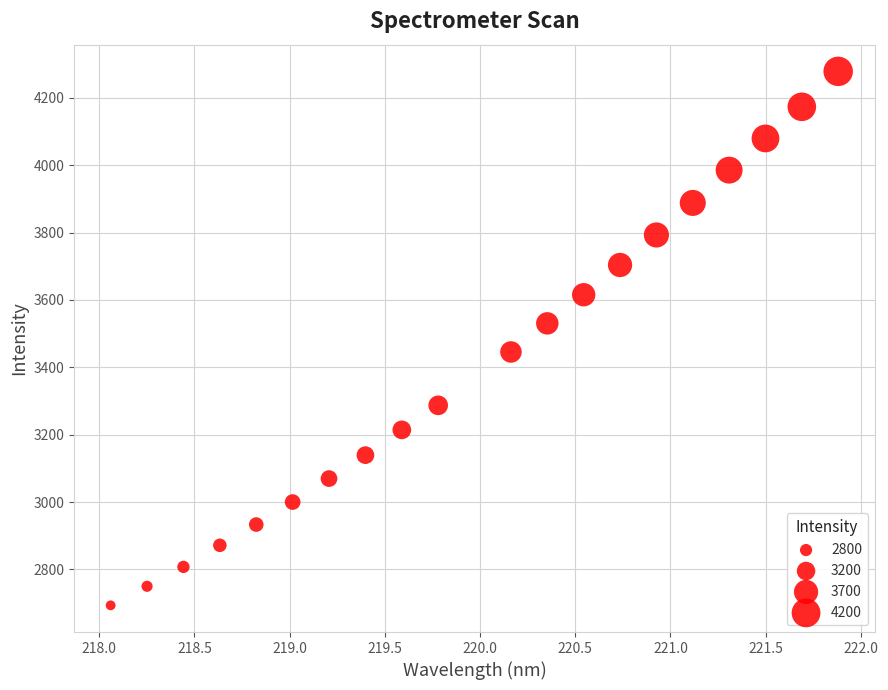

What is the range of Y values (max minus min)?

1585.6